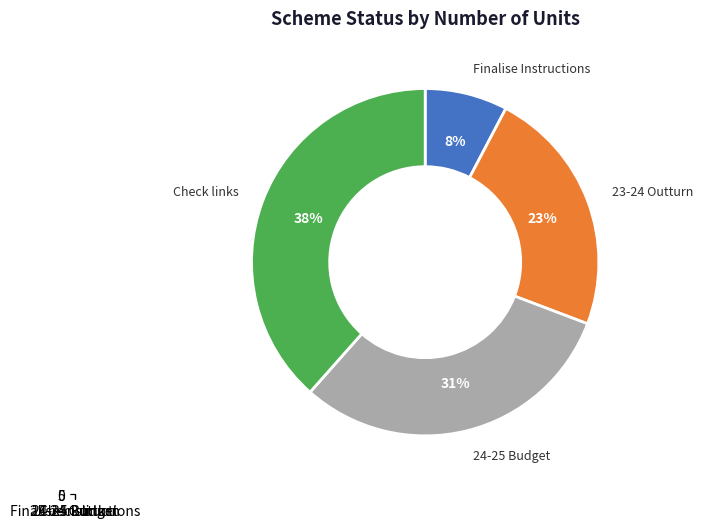

Count the number of slices in the pie.

4